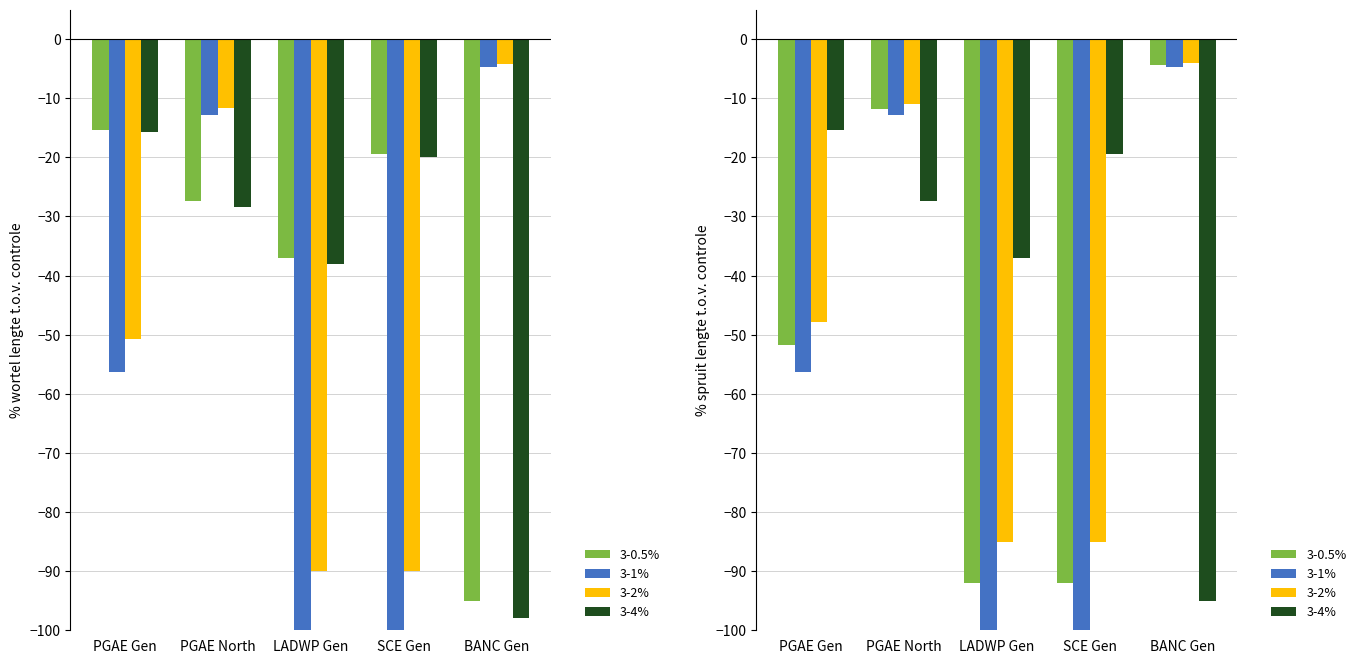

What is the label of the 2nd bar from the left?

PGAE North